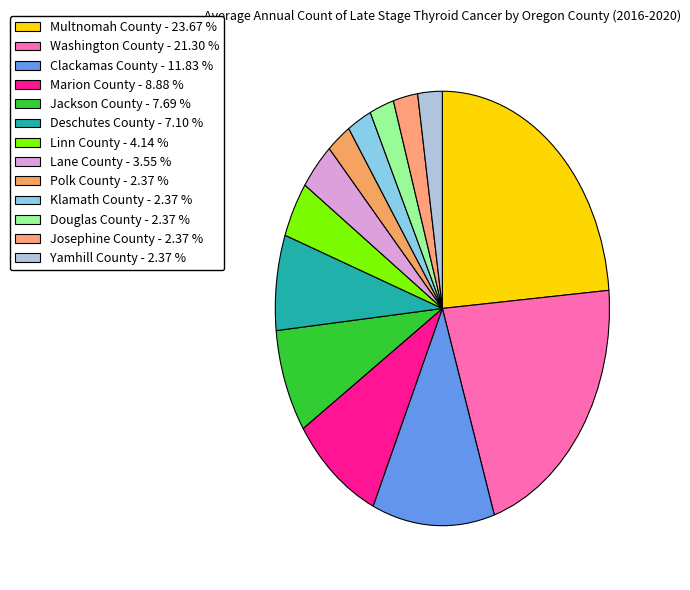

Is there any slice that represents more than half of the pie?

No